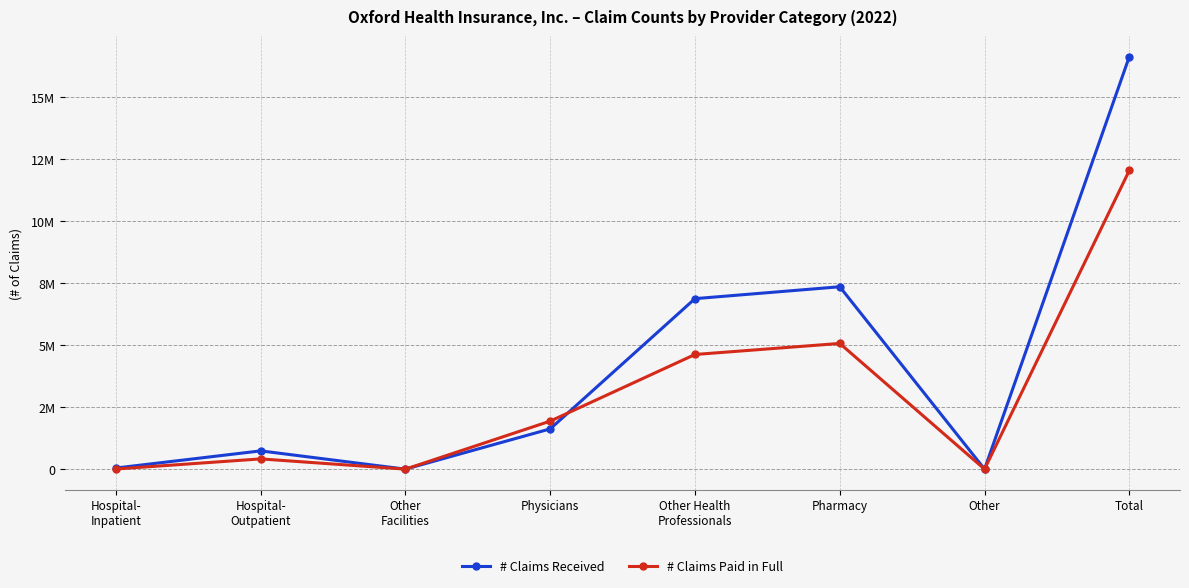

What is the difference between the maximum and minimum values in the # Claims Paid in Full series?

12030213